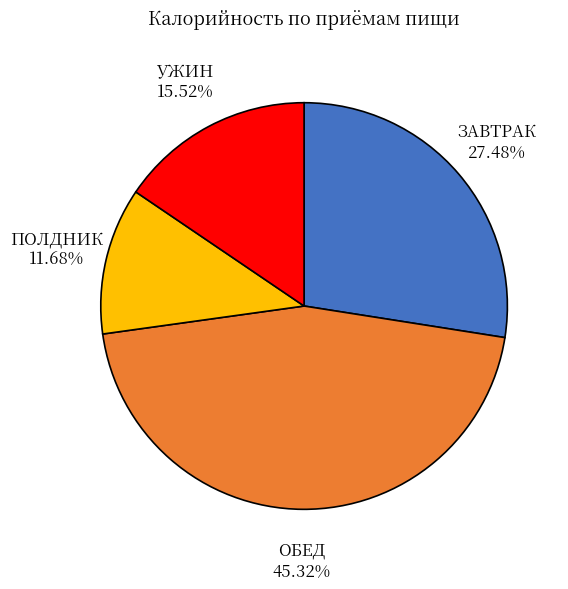

Between ЗАВТРАК and ОБЕД, which is larger?

ОБЕД